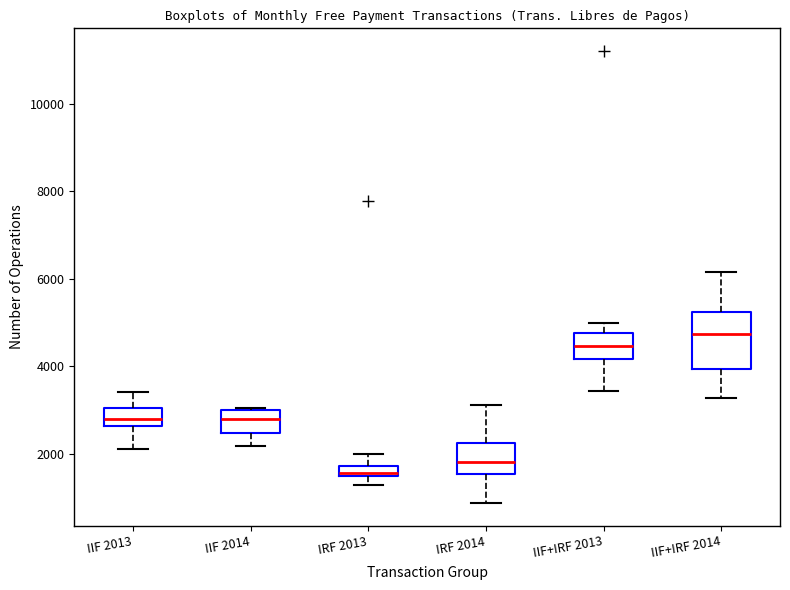

Where does the upper whisker of the box for IRF 2014 end on the y-axis? The values are not printed on the chart, so give them approximately, as read against the axis.

3200